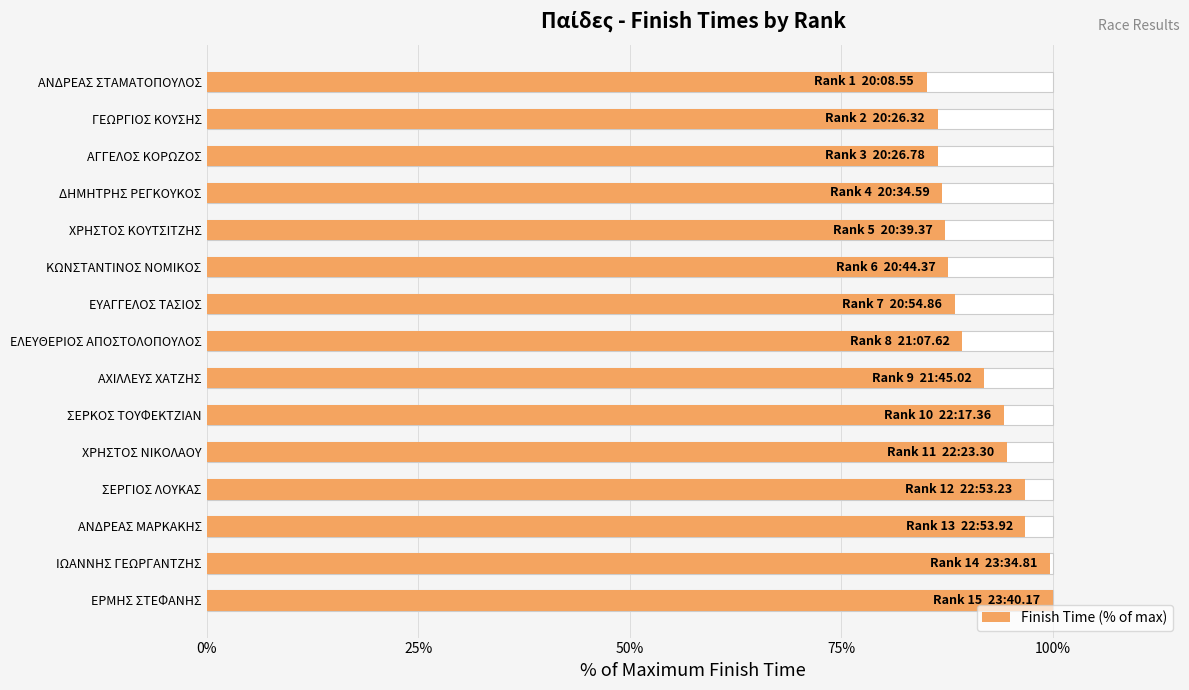

Are the bars horizontal?

Yes